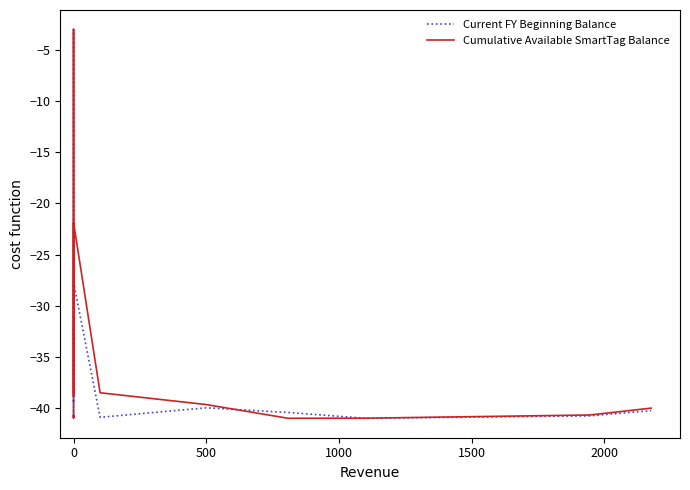

What is the greatest value displayed?

-3.0